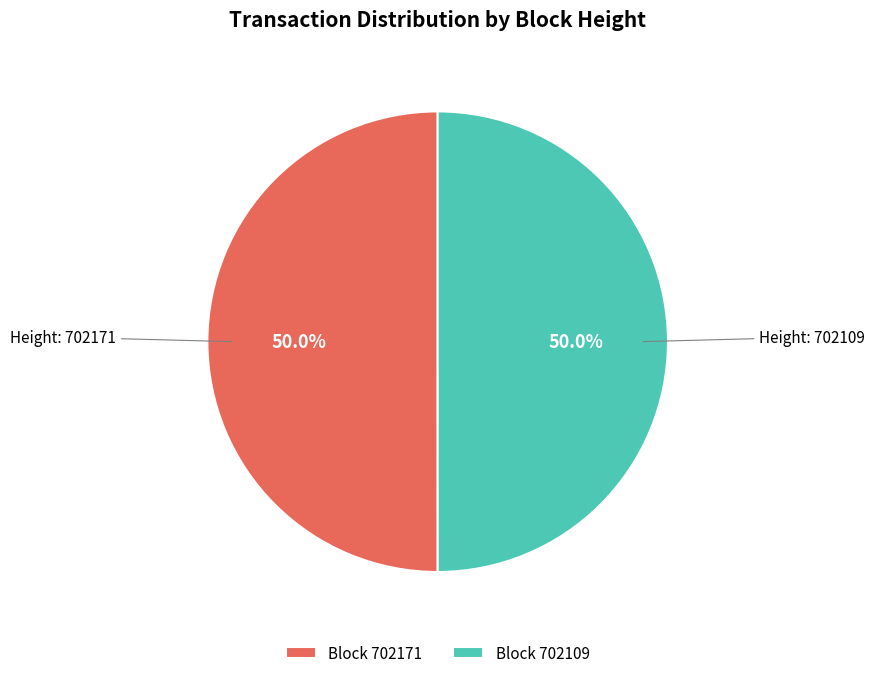

What is the ratio of the value at Block 702109 to the value at Block 702171?

1.0